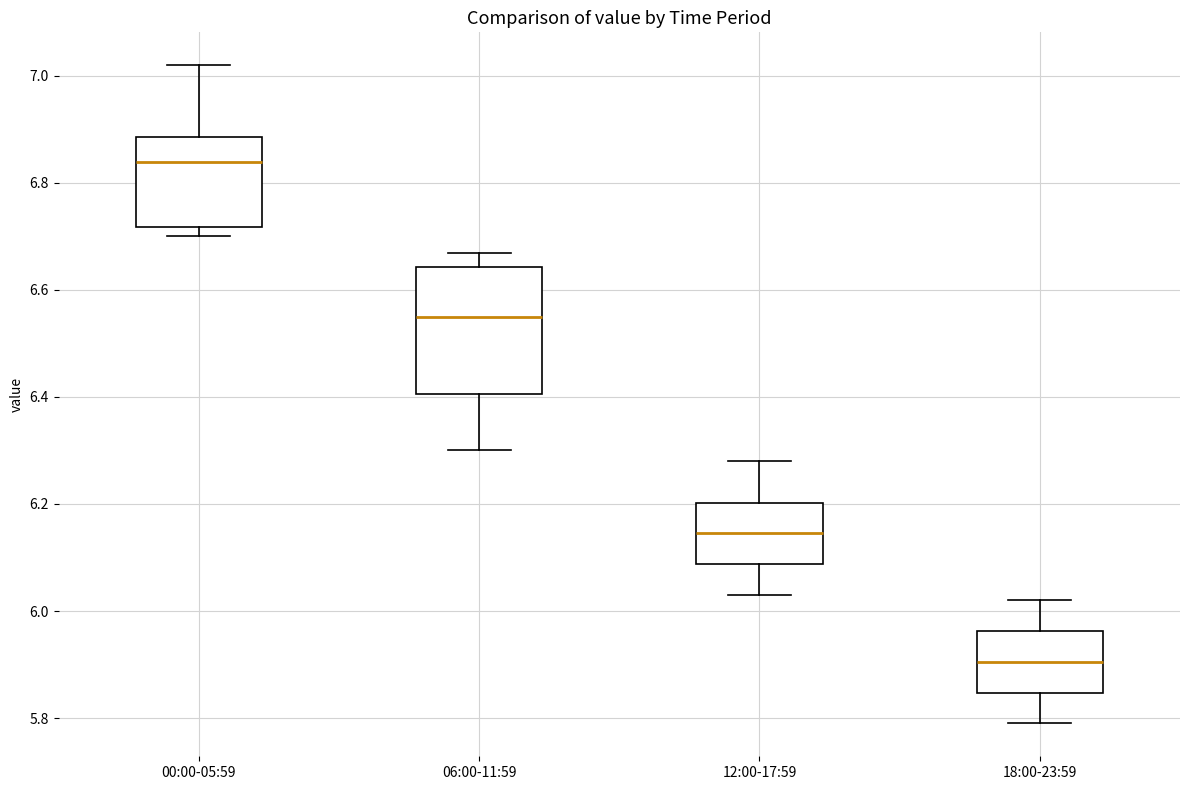

Reading left to right, read every box against the y-axis: the position of its median line, the range the box covers, and the ends of its whiskers. The values are not printed on the chart, so give them approximately, as read against the axis.

00:00-05:59: median 6.84, box 6.72 to 6.88, whiskers 6.70 to 7.02
06:00-11:59: median 6.56, box 6.40 to 6.64, whiskers 6.30 to 6.68
12:00-17:59: median 6.14, box 6.08 to 6.20, whiskers 6.04 to 6.28
18:00-23:59: median 5.90, box 5.84 to 5.96, whiskers 5.80 to 6.02